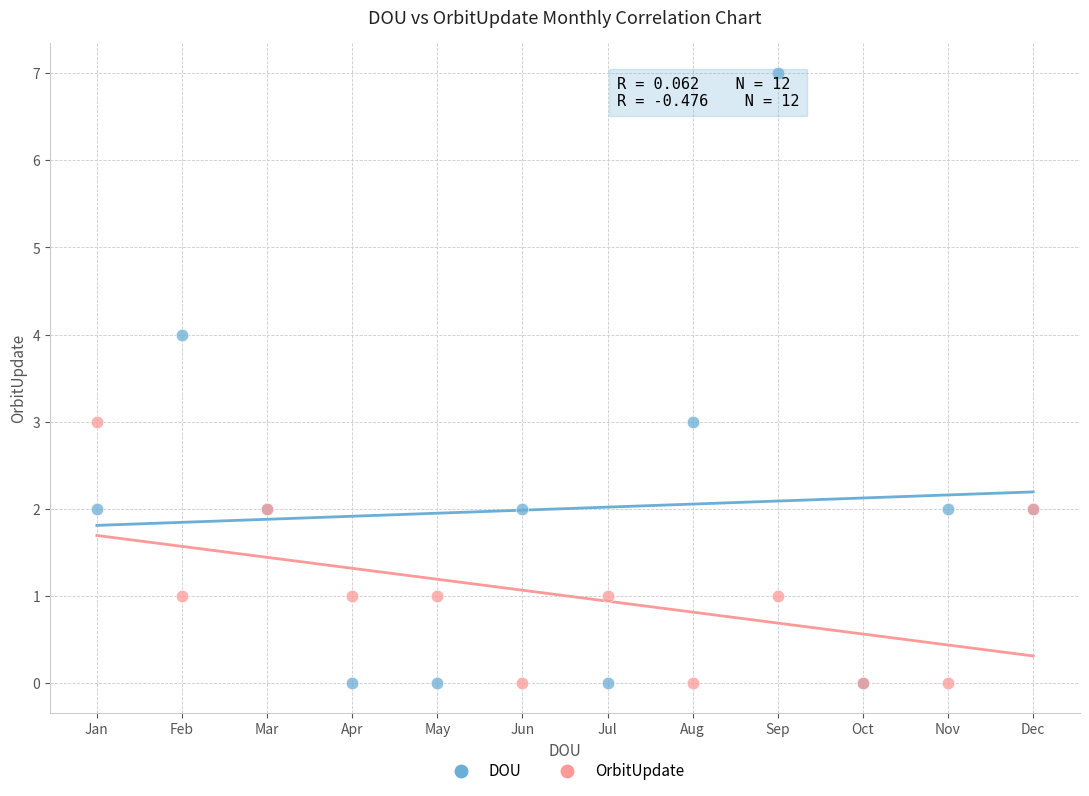

Which series has the widest spread of Y values?

DOU